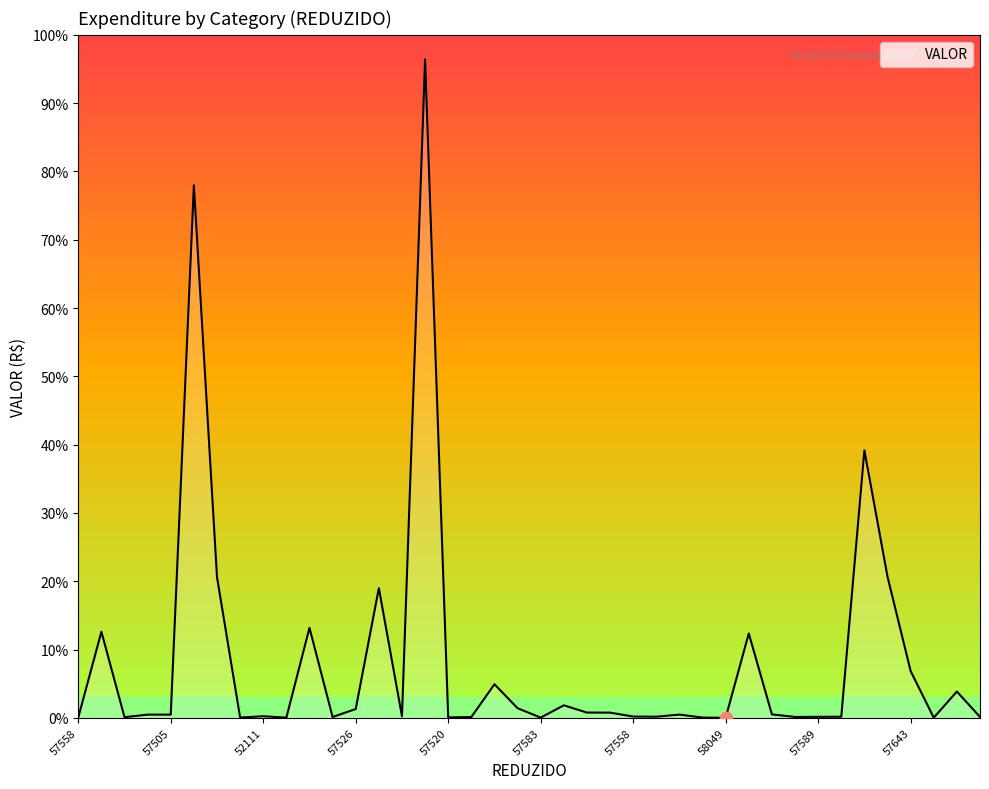

Does the chart have visible grid lines?

No